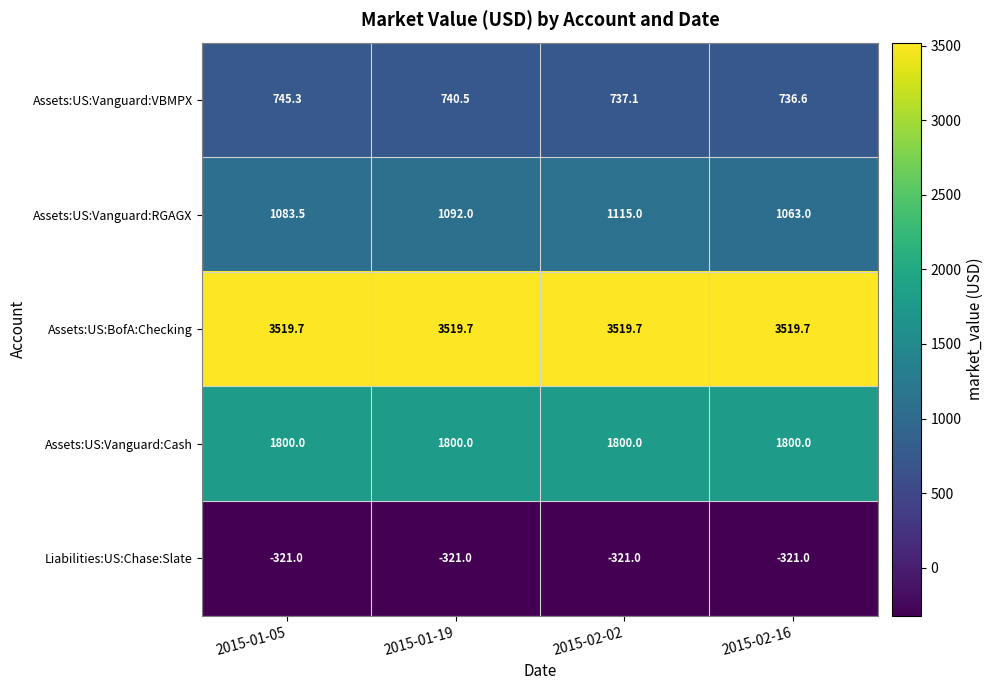

The value of Assets:US:BofA:Checking at 2015-01-05 is 3519.7. True or false?

True